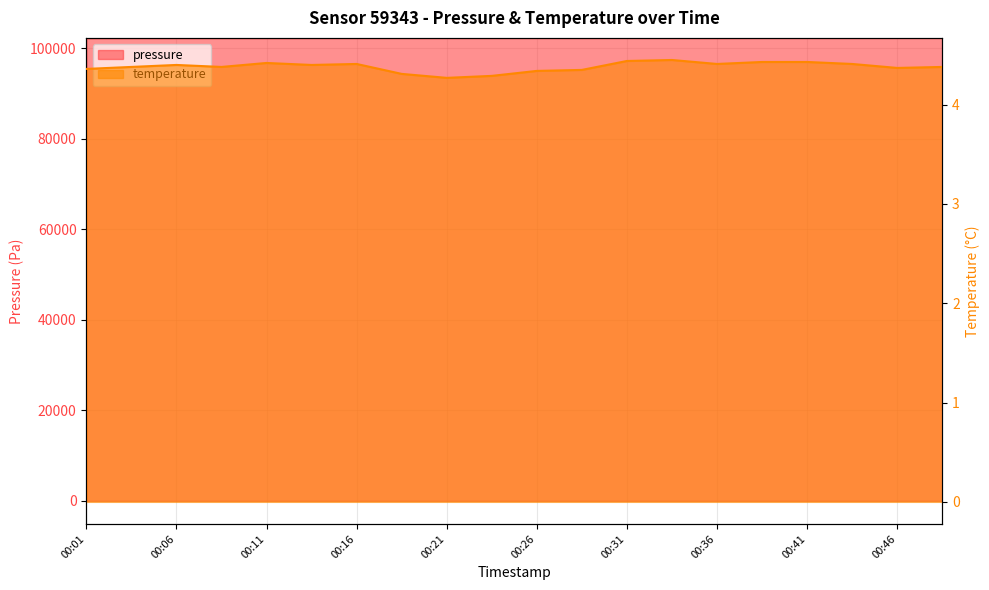

At which label does pressure first exceed 102318?

00:21